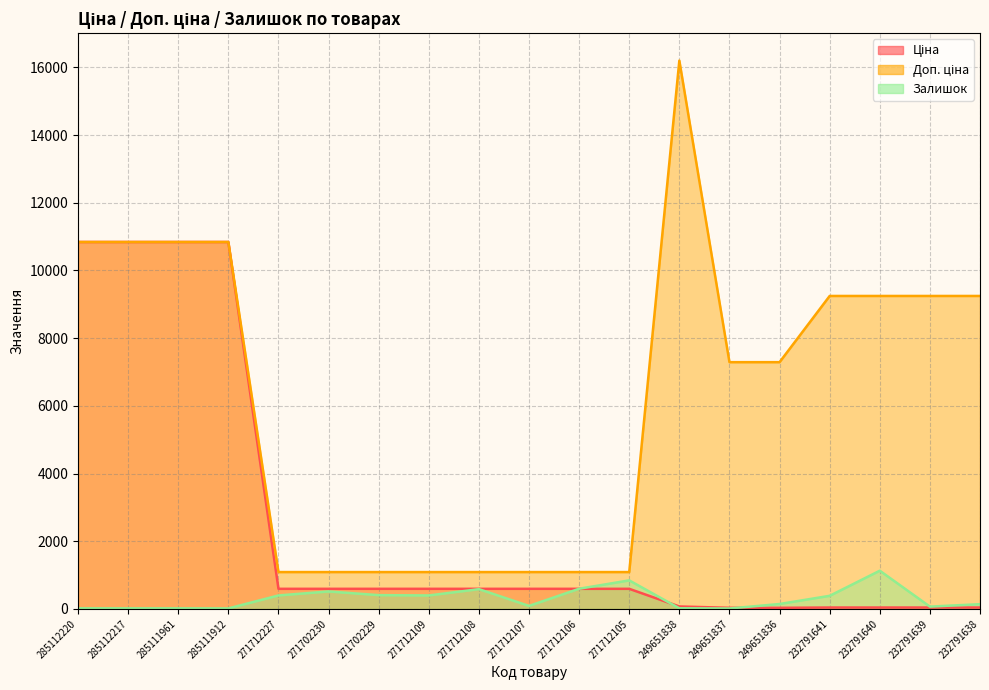

Where is Залишок nearest to the value 571?

271712108